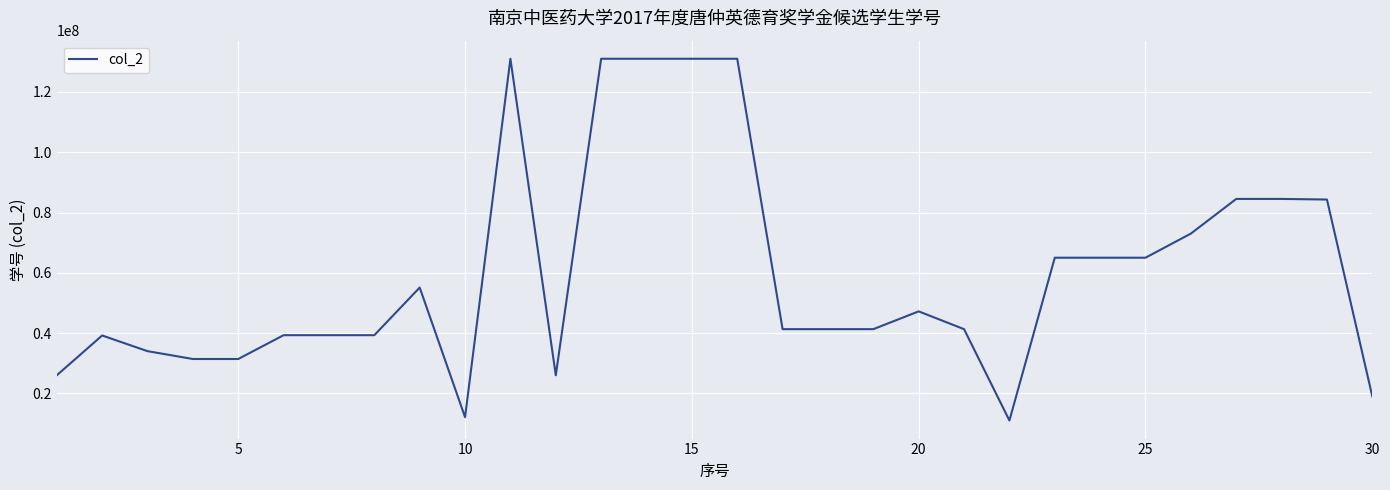

What is the greatest value displayed?

131017234